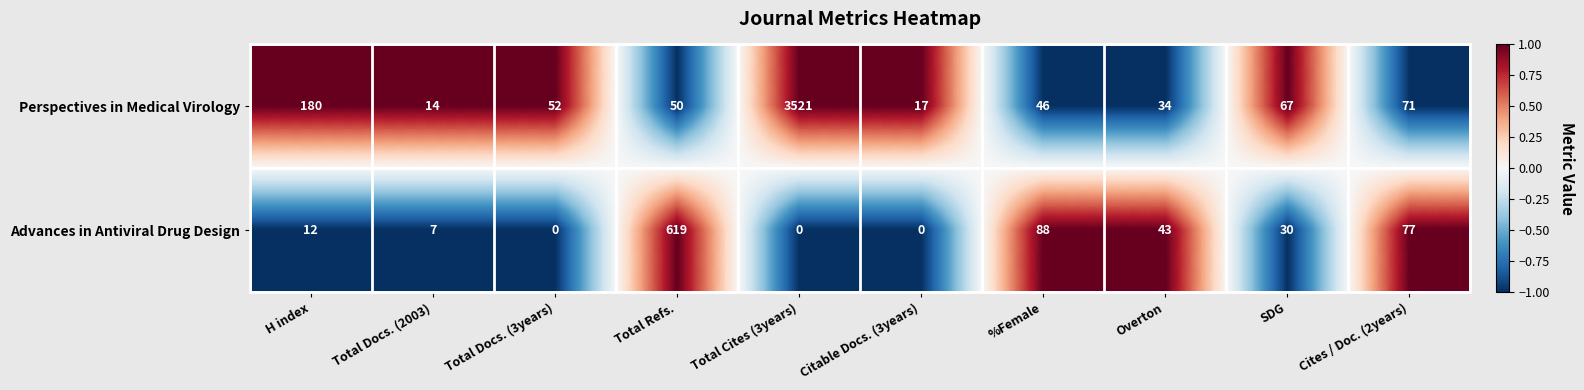

The value of Advances in Antiviral Drug Design at Total Cites (3years) is 0. True or false?

True